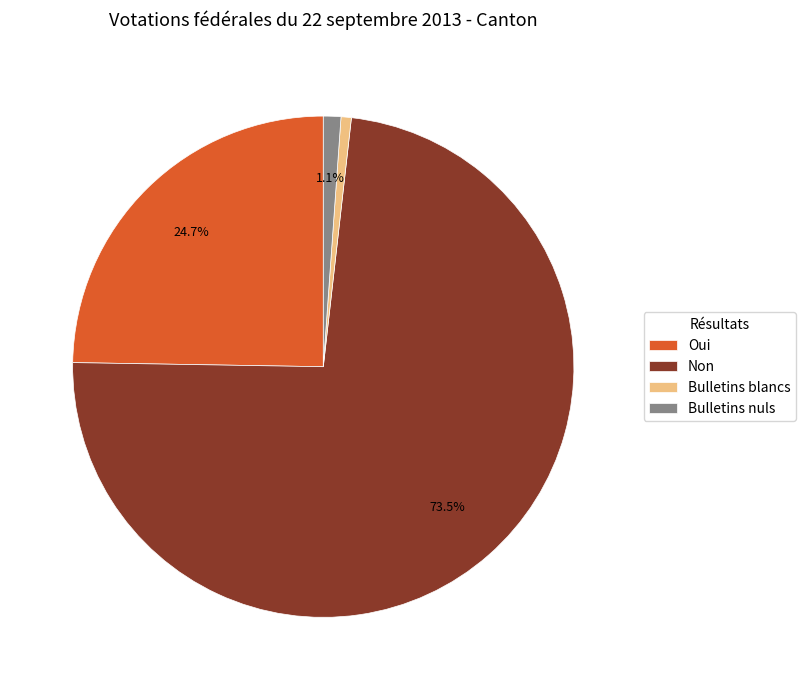

To the nearest percent, what is the combined percentage of Bulletins blancs and Non?

74%